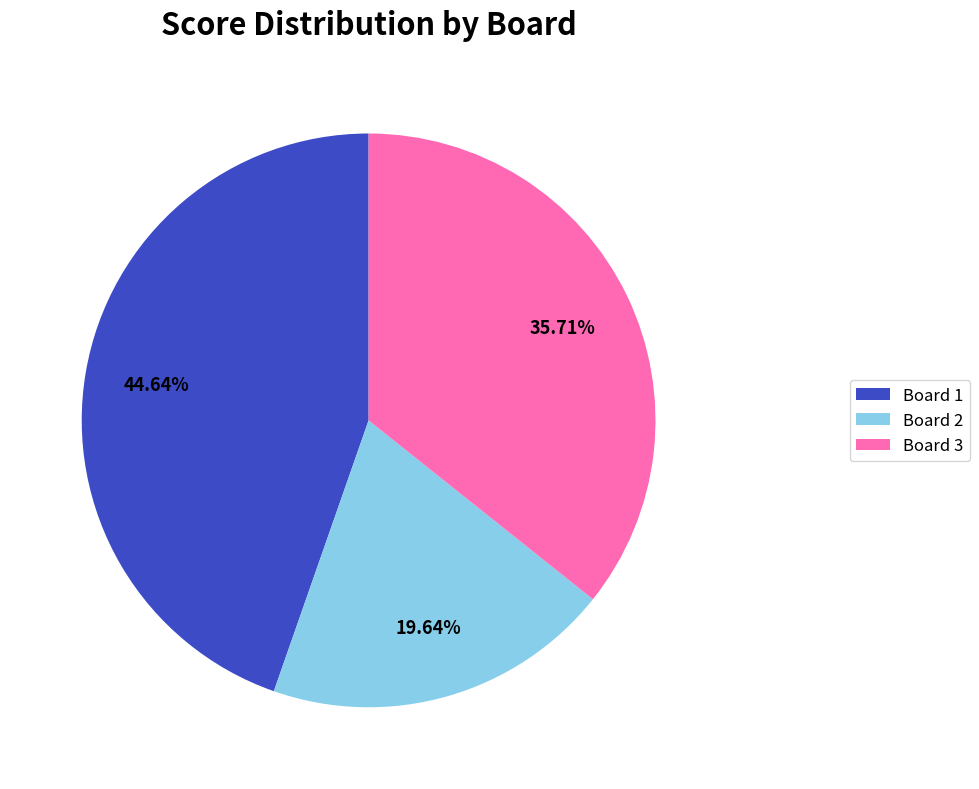

Rank the categories by value from lowest to highest.

Board 2, Board 3, Board 1